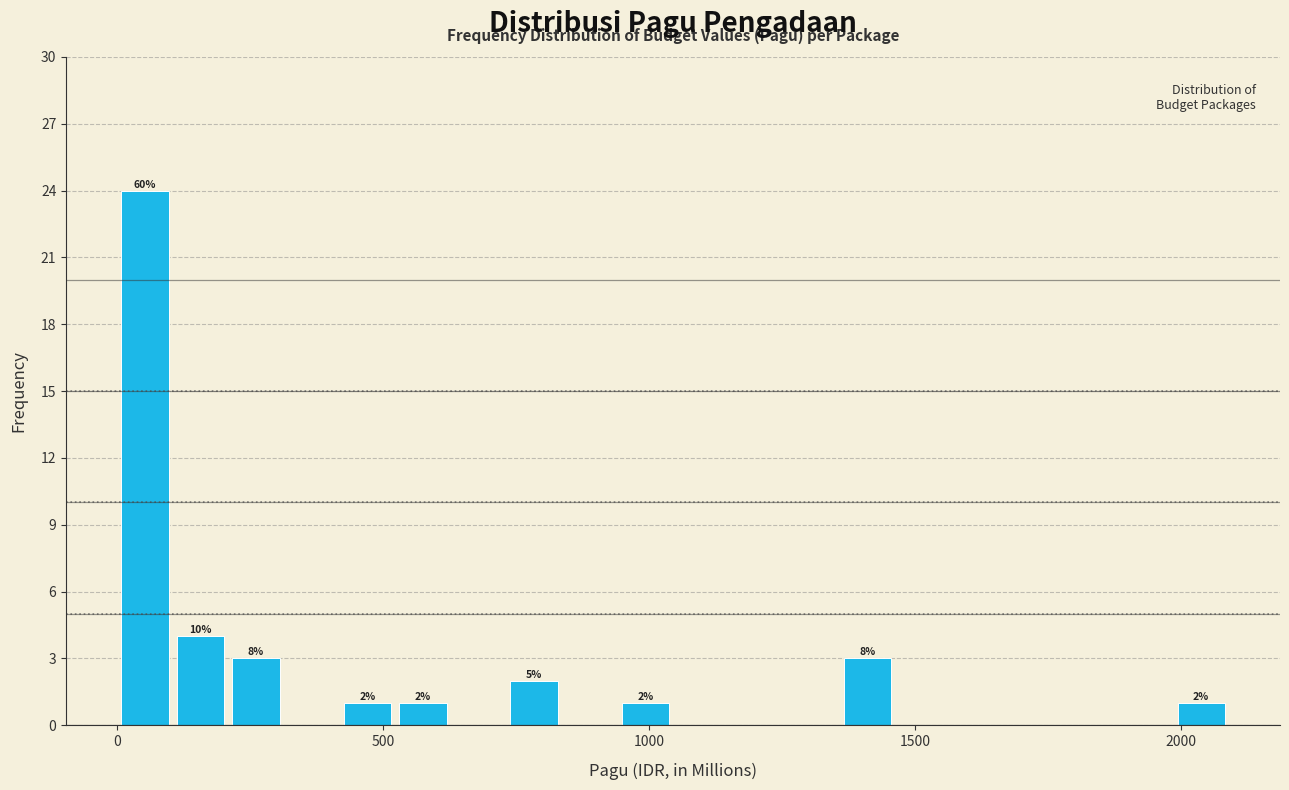

Around what value on the x-axis is the tallest bar? Give the approximate position of its centre, as read against the axis.

50